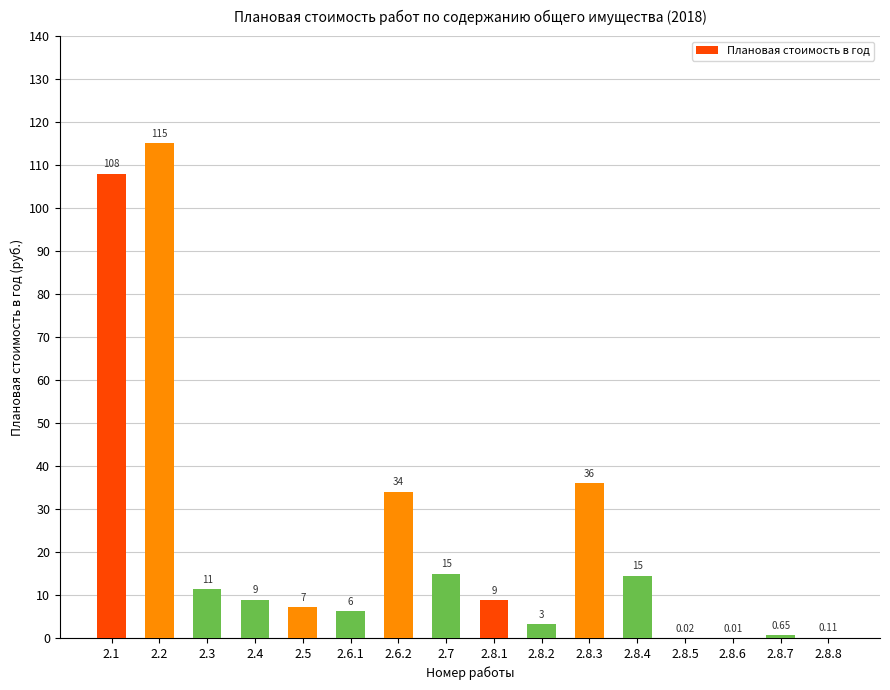

What is the sum of the values at 2.8.4 and 2.3?

26.0